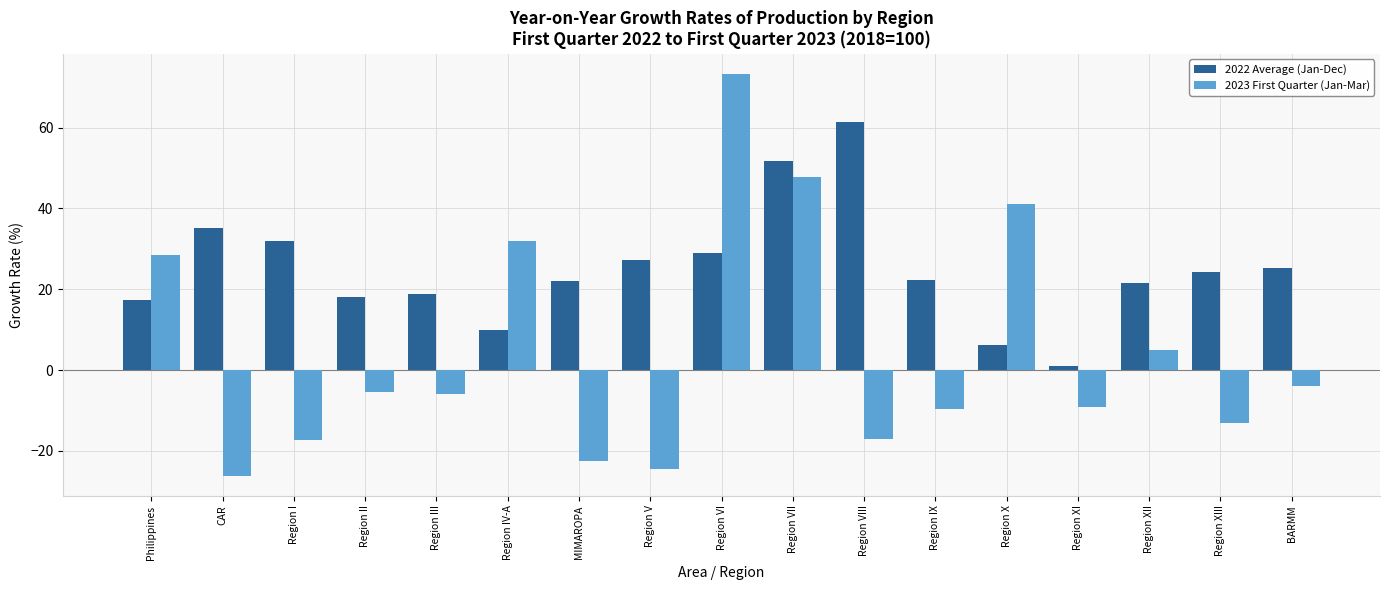

The 2022 Average (Jan-Dec) series shows 4.5 at Region XII. True or false?

False